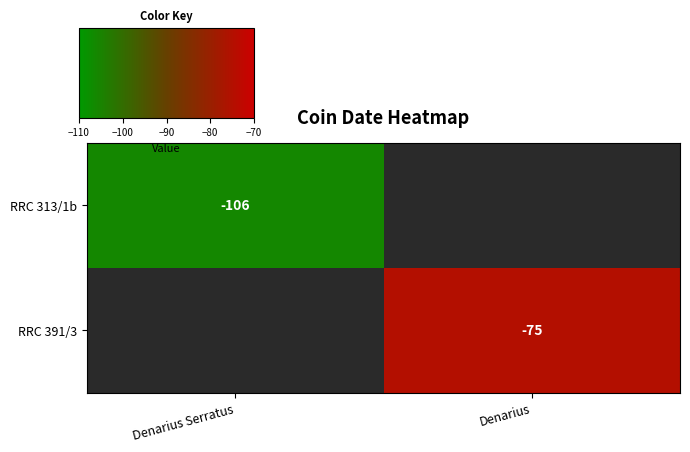

The value of RRC 313/1b at Denarius Serratus is -23. True or false?

False